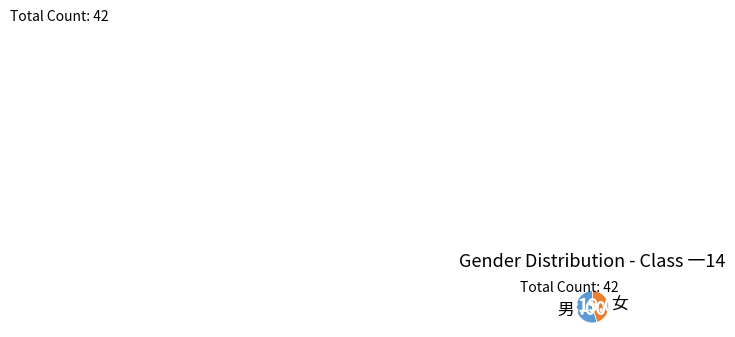

Is there any slice that represents more than half of the pie?

Yes